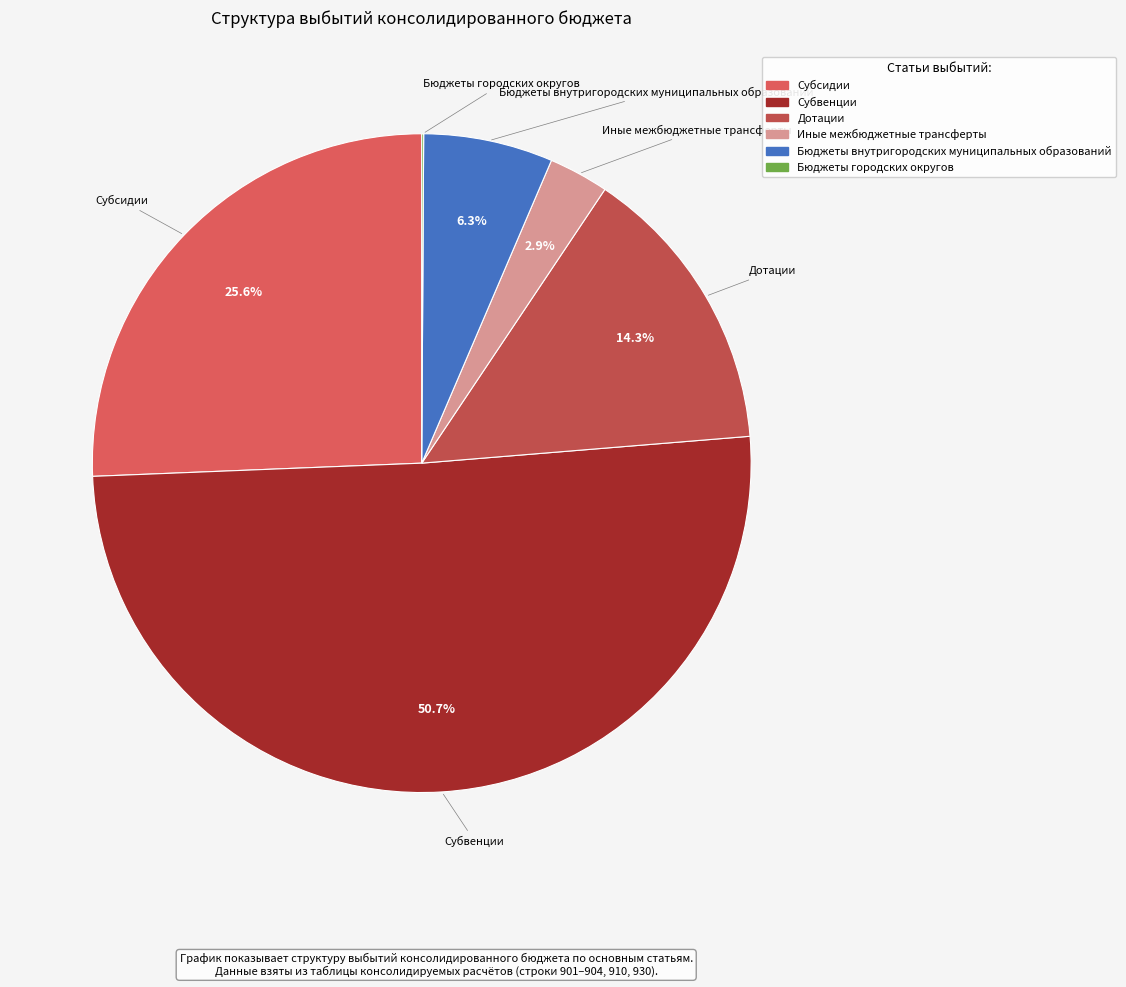

What is the ratio of the value at Дотации to the value at Иные межбюджетные трансферты?

4.9